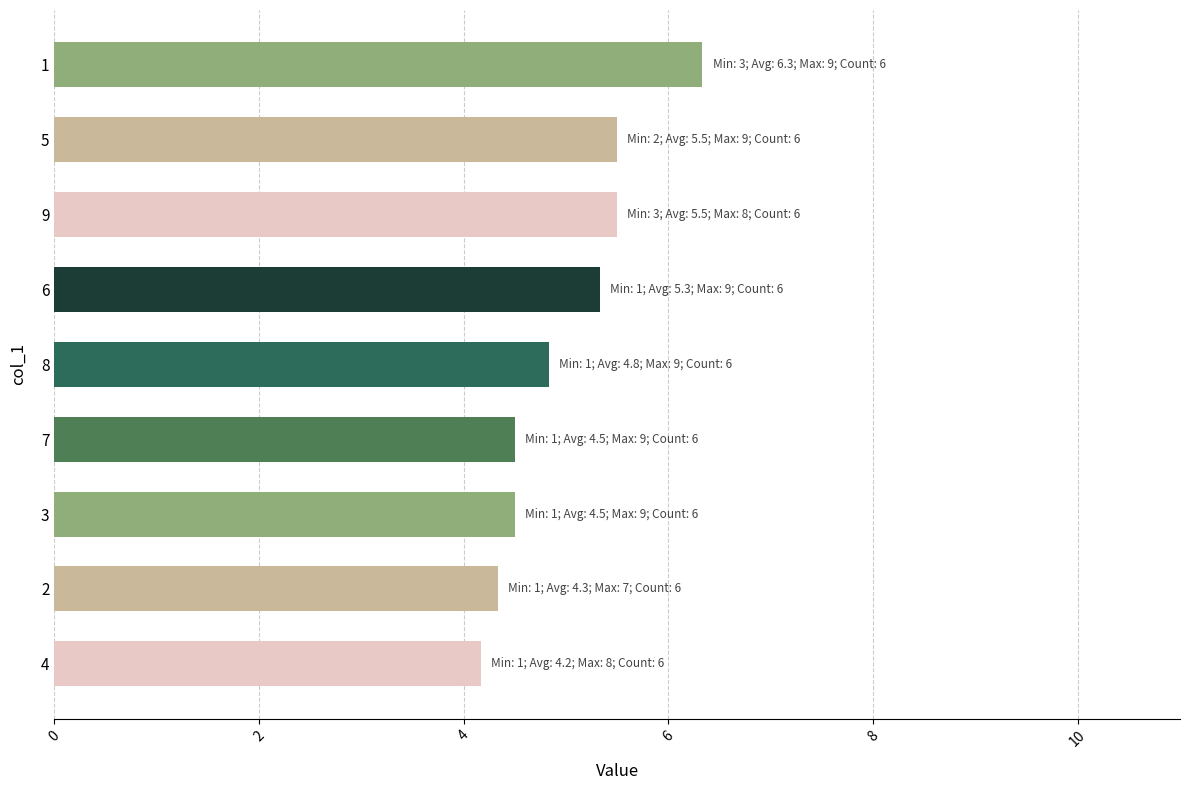

Which label corresponds to the largest value in the chart?

1